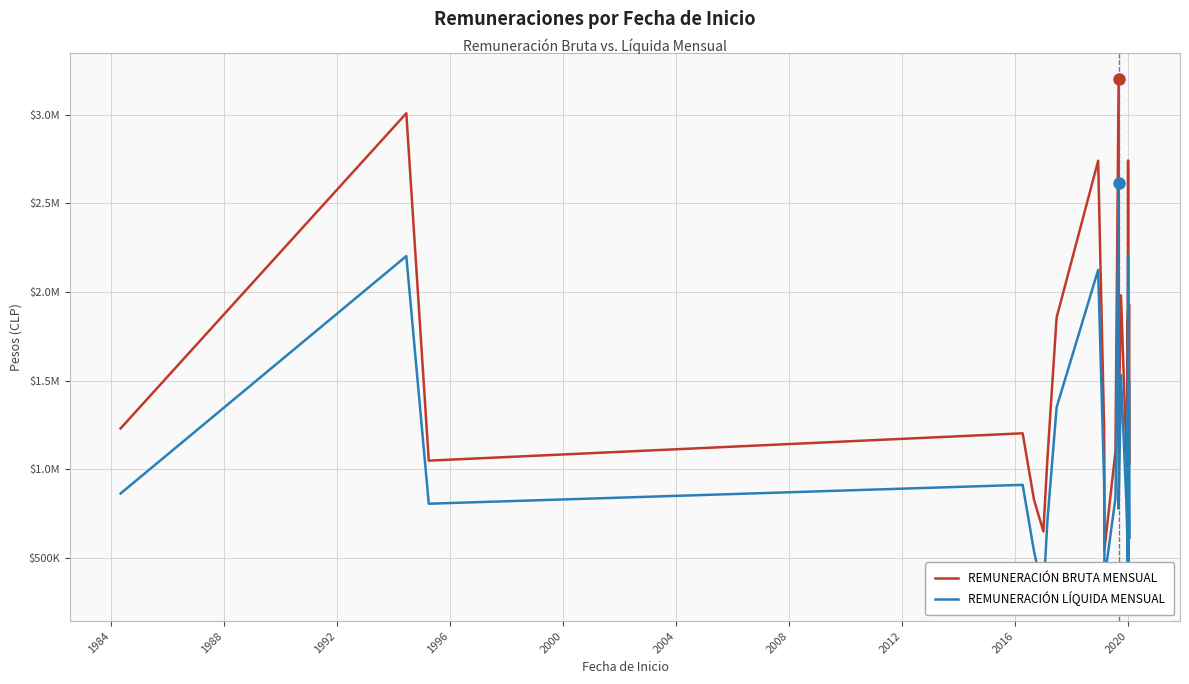

True or false: REMUNERACIÓN BRUTA MENSUAL and REMUNERACIÓN LÍQUIDA MENSUAL cross at least once.

False